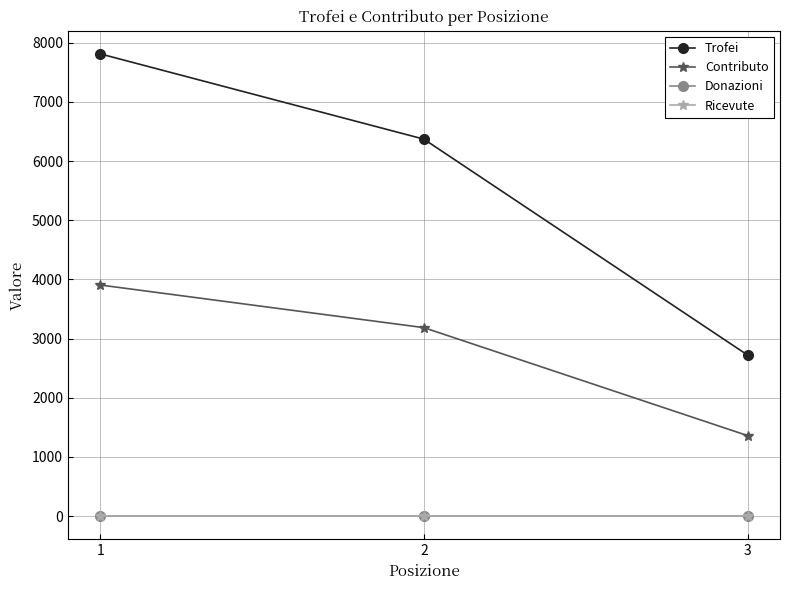

True or false: Contributo has a value of 2384 at 3.

False